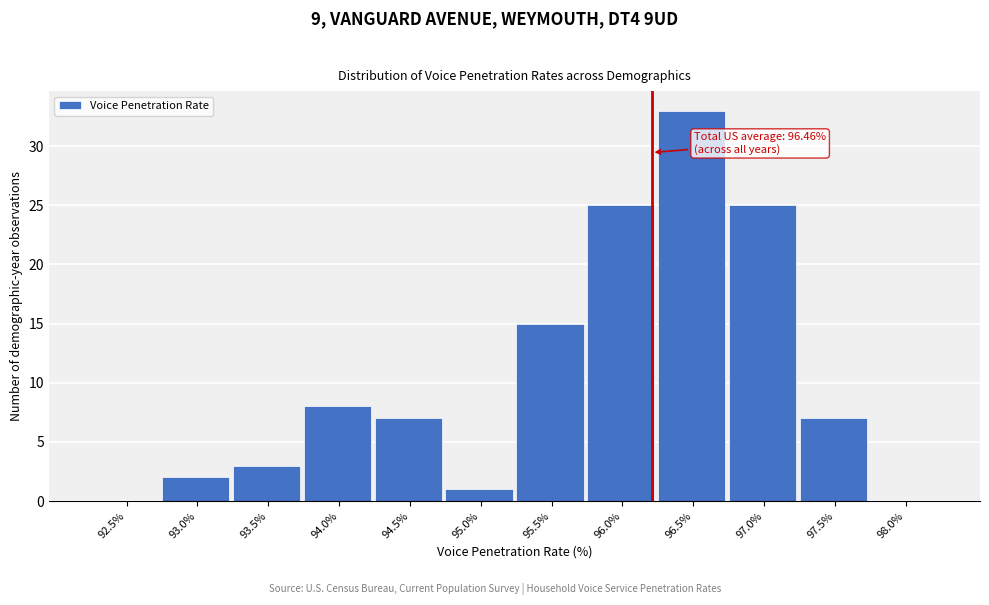

Reading right to left, extract all data points from this chart.

98.0%=0	97.5%=7	97.0%=25	96.5%=33	96.0%=25	95.5%=15	95.0%=1	94.5%=7	94.0%=8	93.5%=3	93.0%=2	92.5%=0